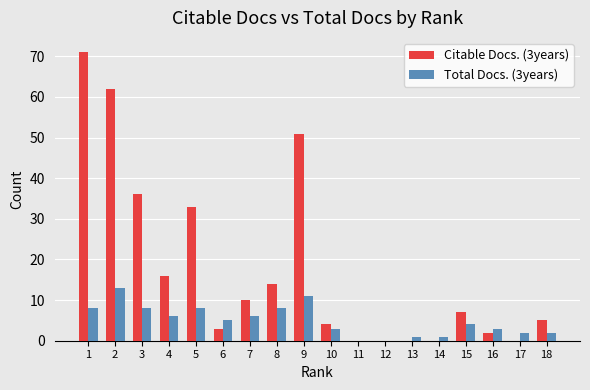

Is the value of Total Docs. (3years) at 16 greater than the value of Citable Docs. (3years) at 15?

No